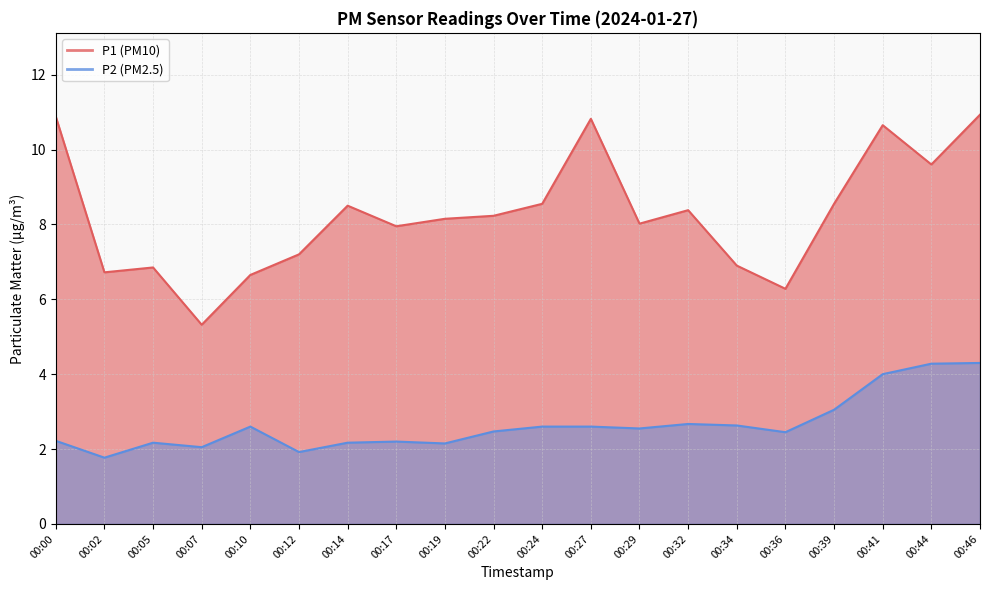

Which category has the highest value in the P2 series?

00:46